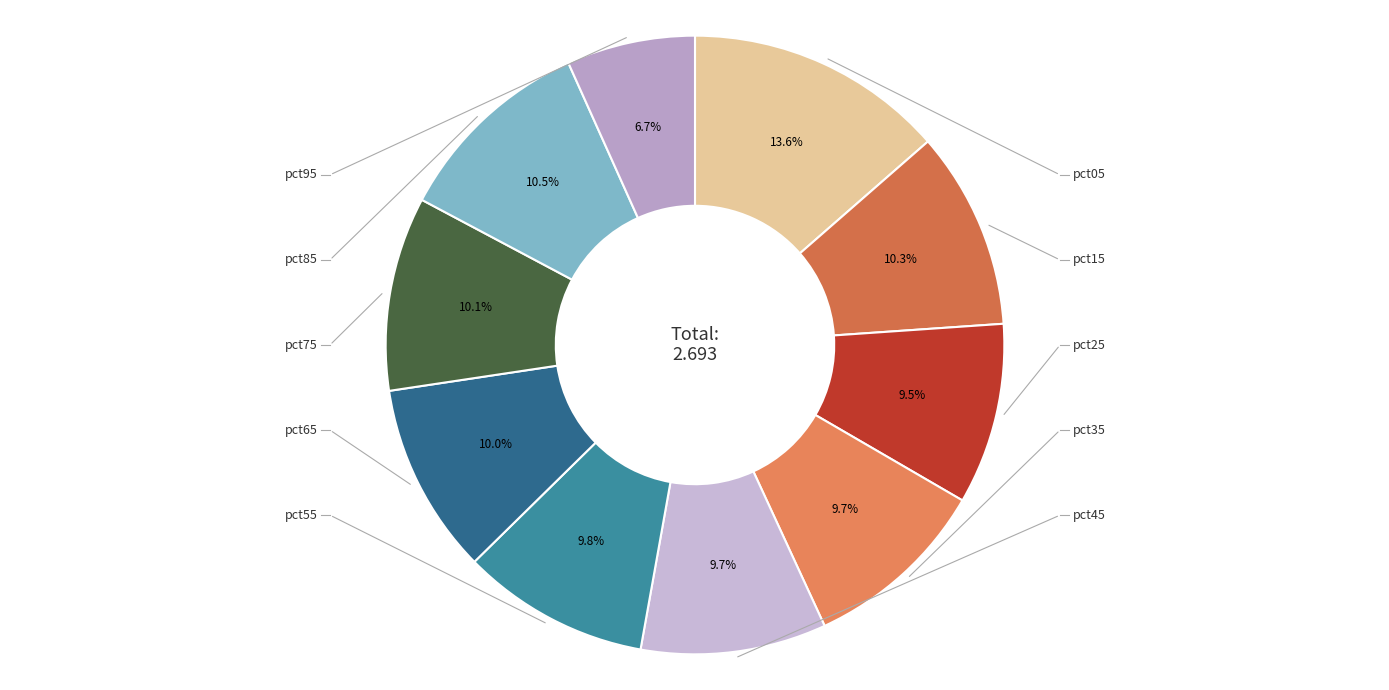

What is the largest slice in the pie chart?

pct05